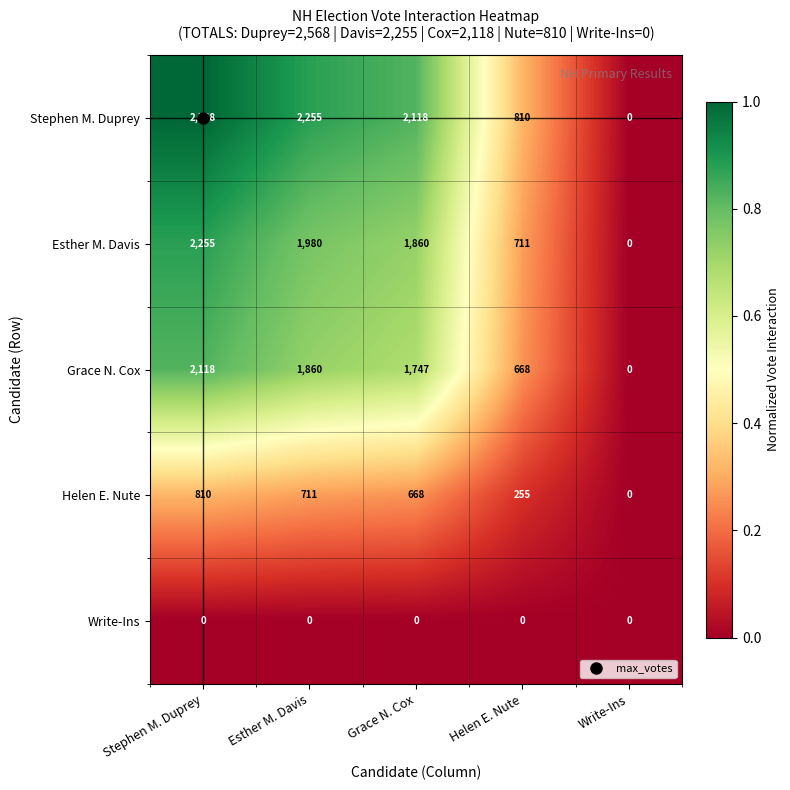

The value of Grace N. Cox at Esther M. Davis is 1860. True or false?

True